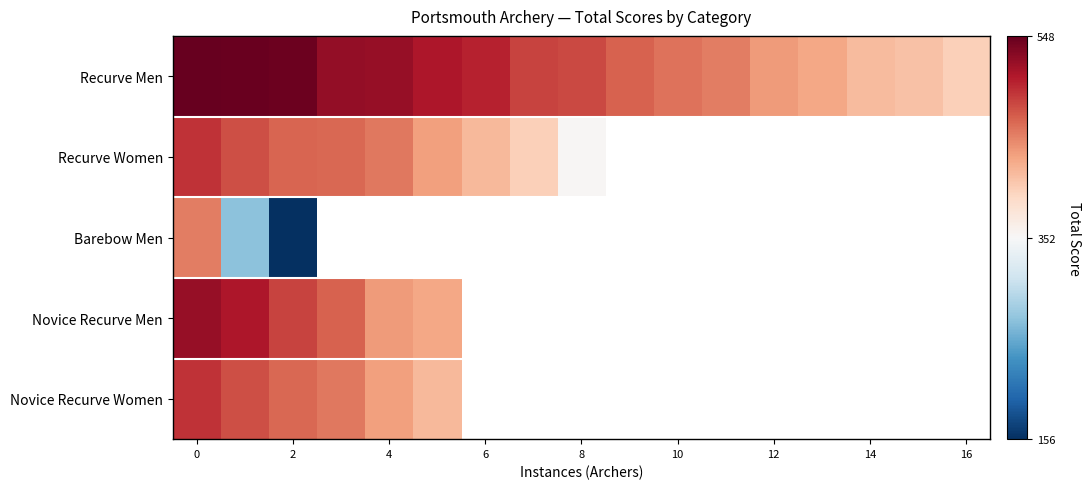

What value does the Recurve Men series have at 0?

548.0